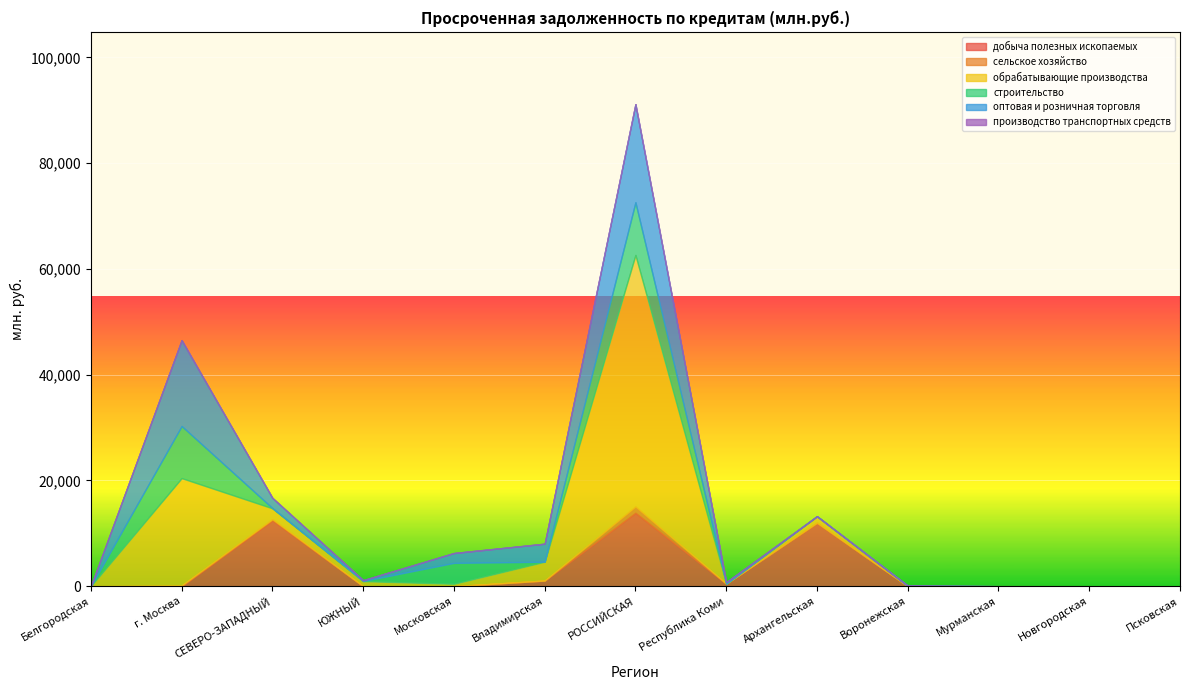

What is the difference between the second highest and minimum values in the сельское хозяйство series?

201